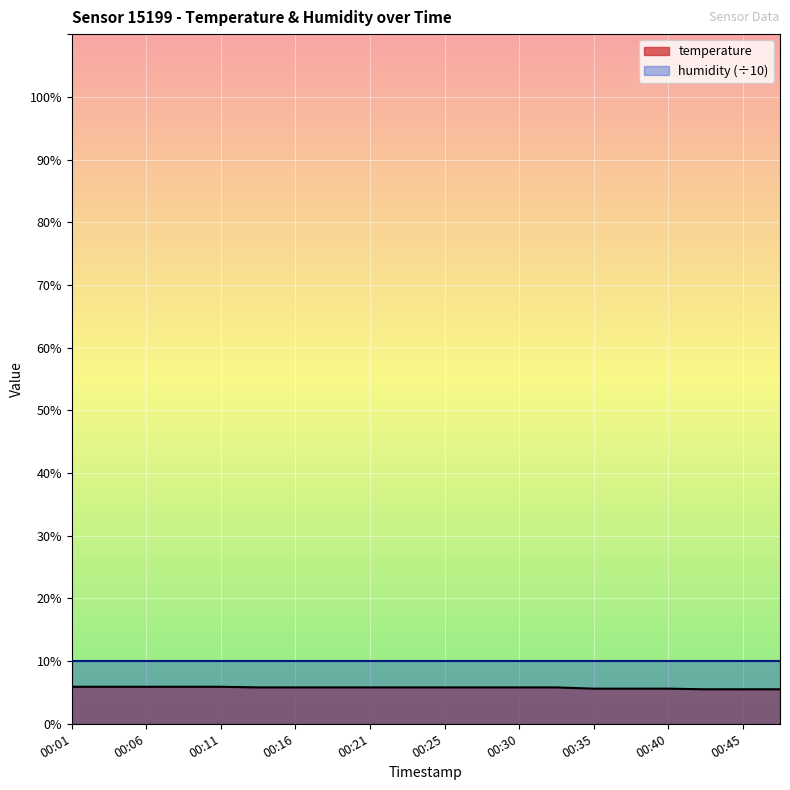

List the labels in order of value, smallest first.

00:42, 00:45, 00:47, 00:35, 00:38, 00:40, 00:13, 00:16, 00:18, 00:21, 00:23, 00:25, 00:28, 00:30, 00:33, 00:01, 00:04, 00:06, 00:08, 00:11